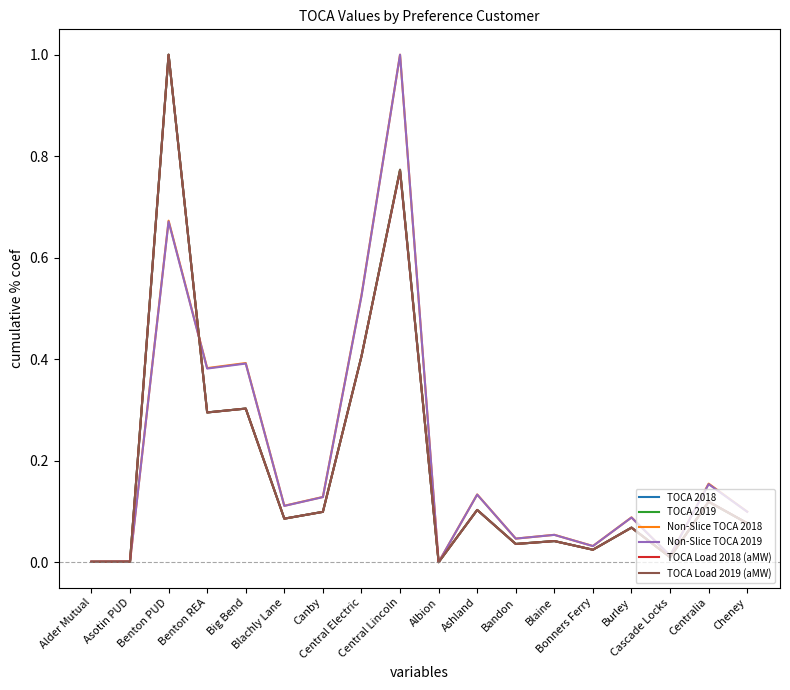

What is the maximum value shown in the chart?

1.0